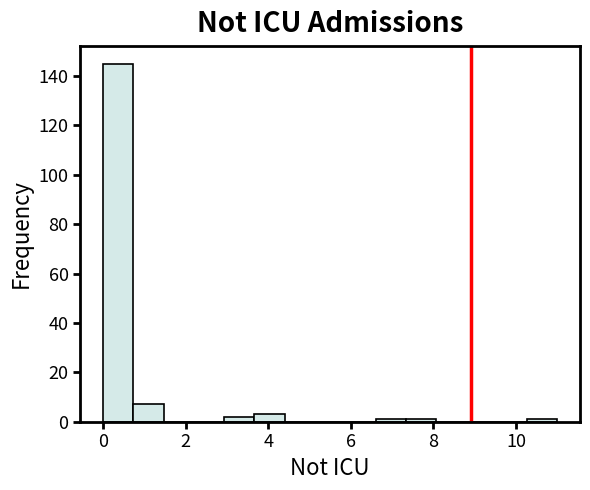

Around what value on the x-axis is the tallest bar? Give the approximate position of its centre, as read against the axis.

0.4